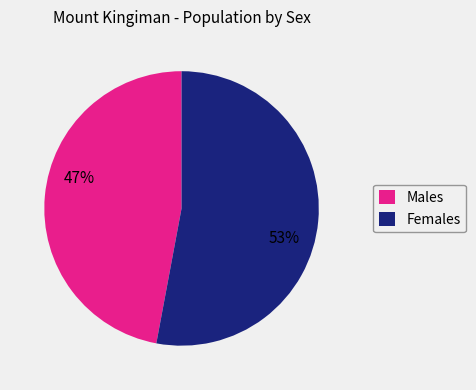

To the nearest percent, what is the average slice percentage?

50%